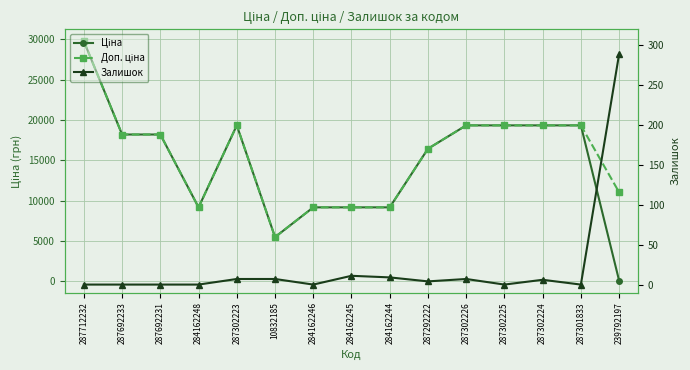

What is the label of the 2nd point from the left?

287692233